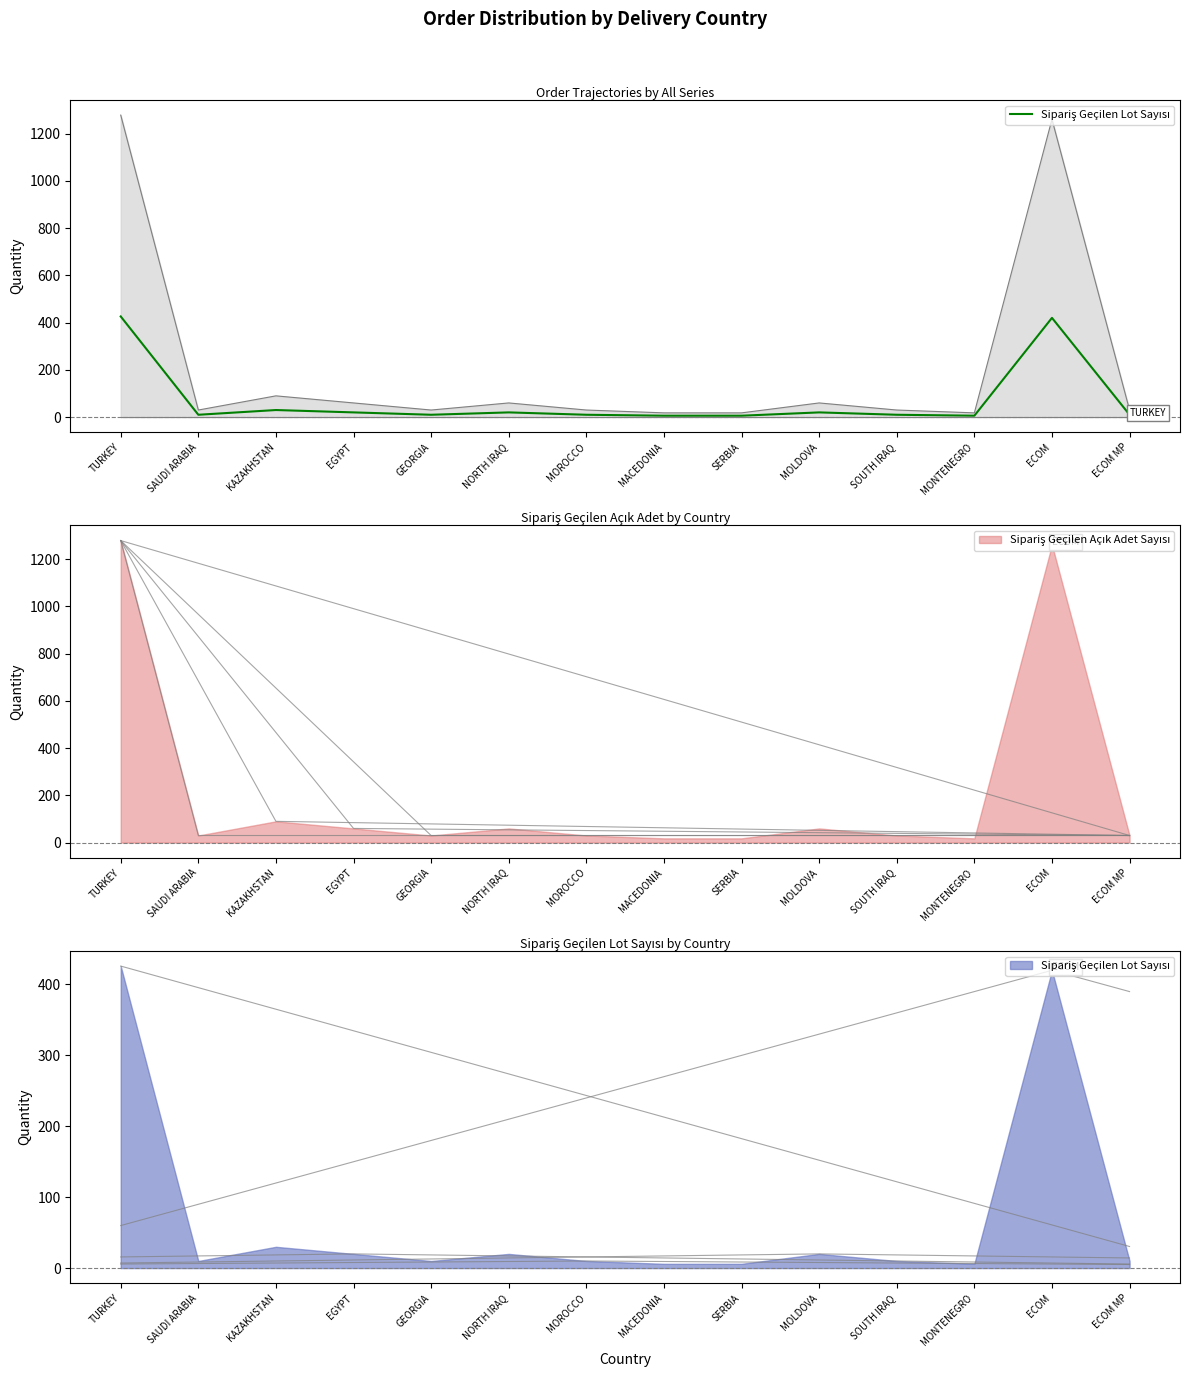

What is the change in value from SAUDI ARABIA to EGYPT?

+10